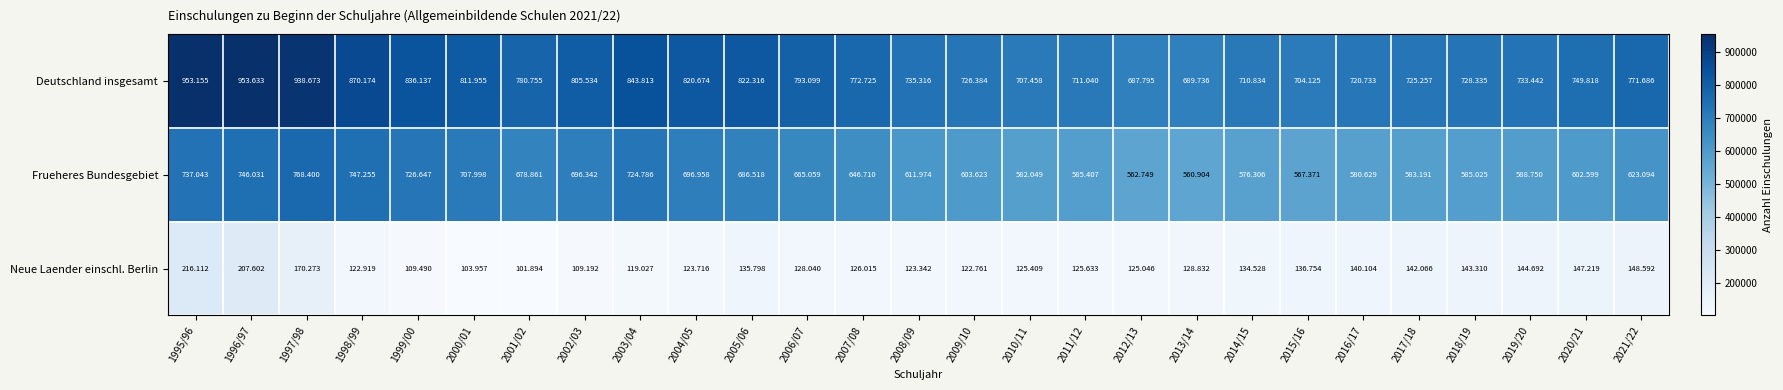

At 1995/96, list the series in order from smallest to largest.

Neue Laender einschl. Berlin, Frueheres Bundesgebiet, Deutschland insgesamt